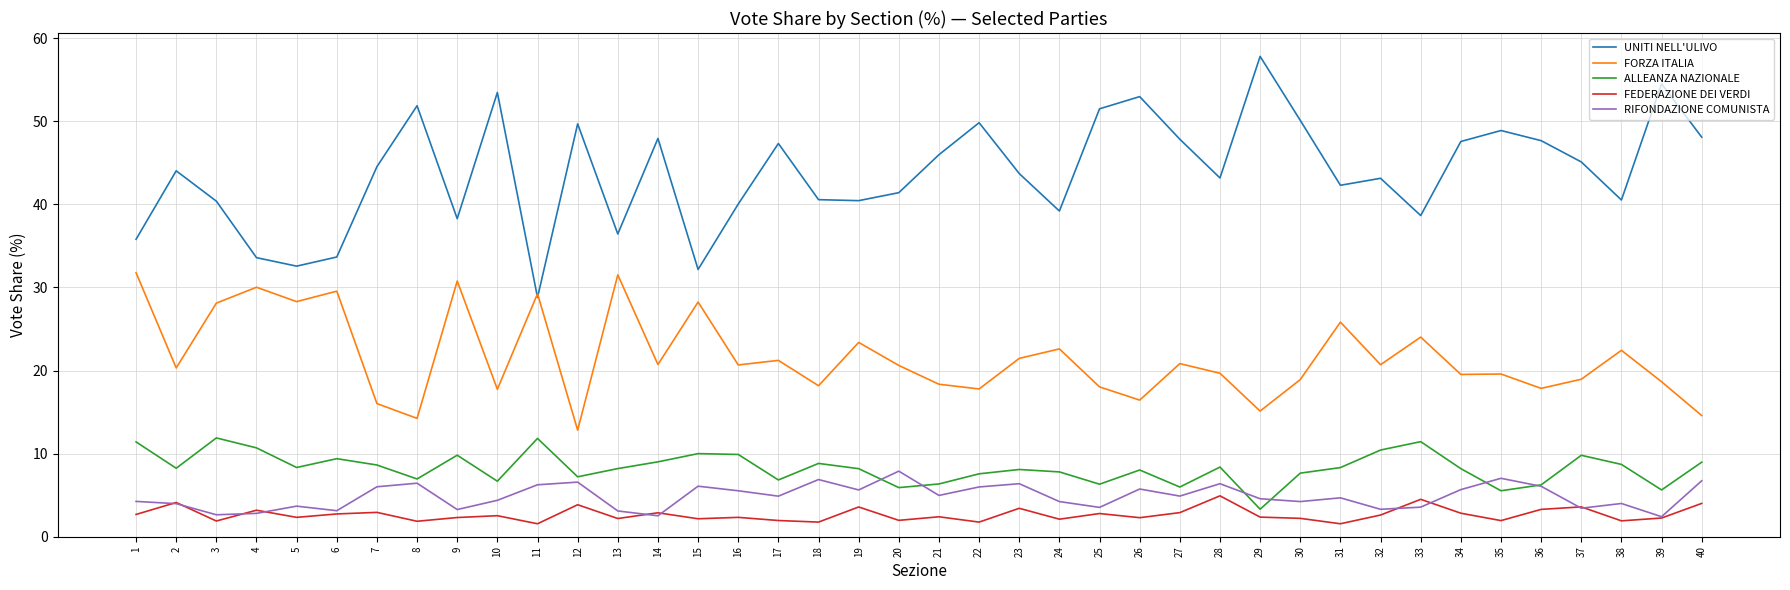

What is the difference between the highest and lowest values at 12?

45.8